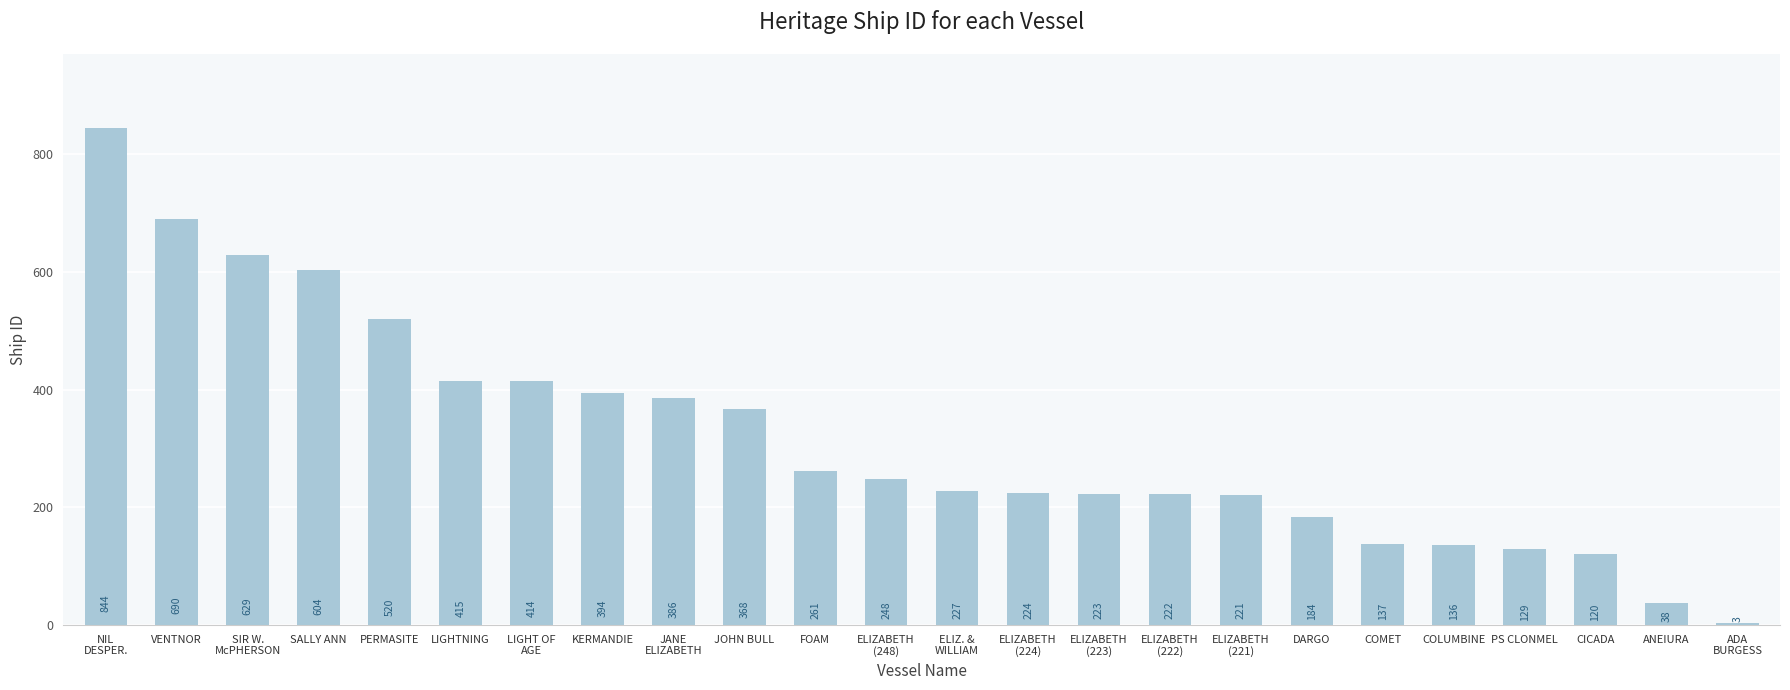

What is the smallest value displayed?

3